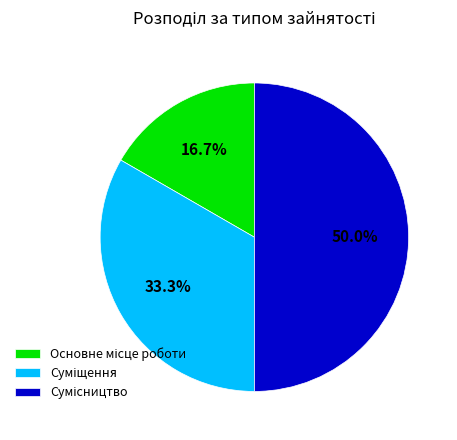

Count the number of slices in the pie.

3